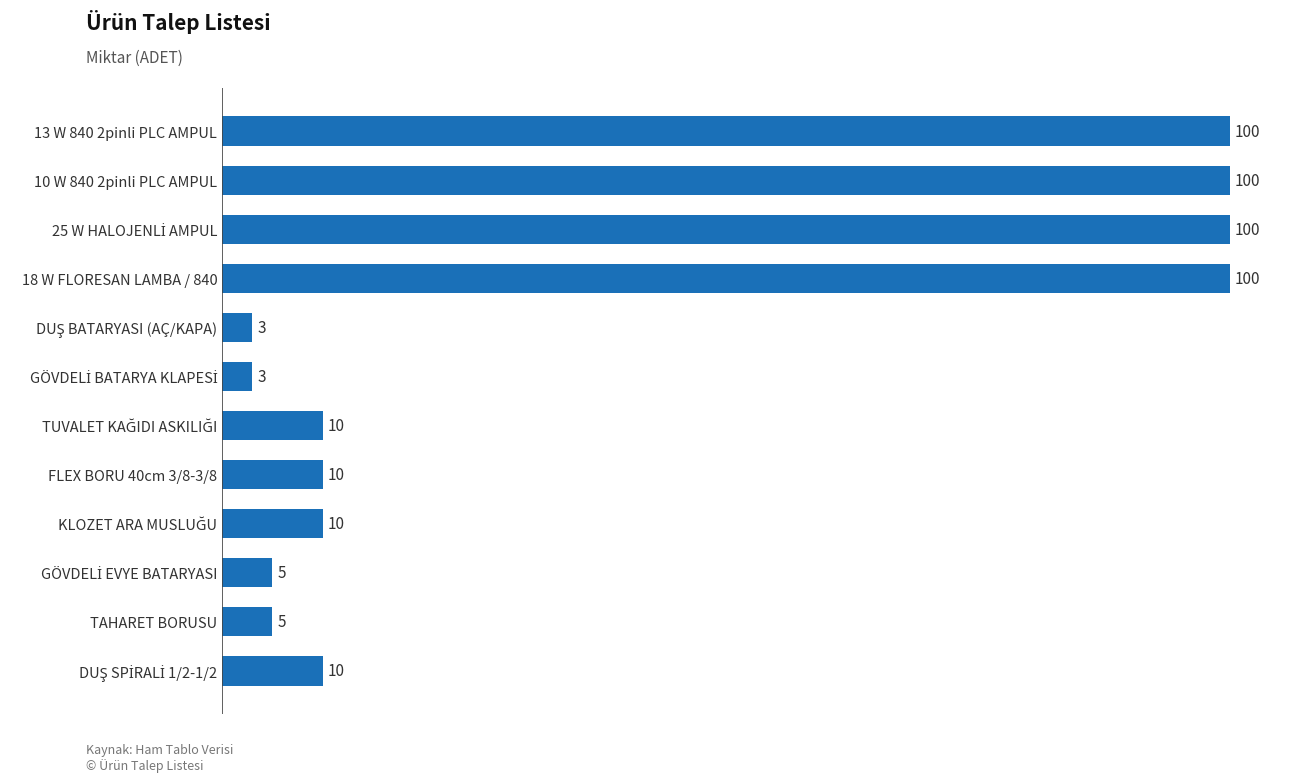

The value at 10 W 840 2pinli PLC AMPUL is 26. True or false?

False